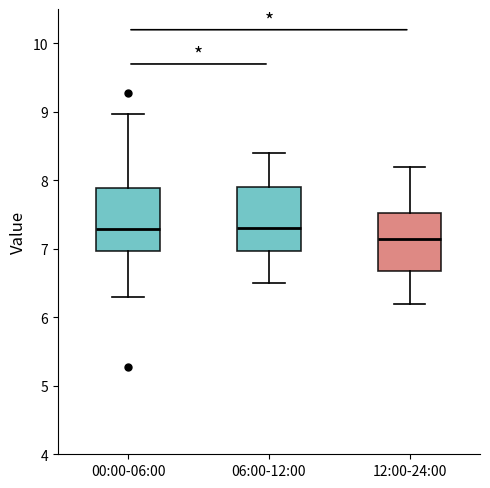

Reading left to right, read every box against the y-axis: the position of its median line, the range the box covers, and the ends of its whiskers. The values are not printed on the chart, so give them approximately, as read against the axis.

00:00-06:00: median 7.3, box 7.0 to 7.9, whiskers 6.3 to 9.0
06:00-12:00: median 7.3, box 7.0 to 7.9, whiskers 6.5 to 8.4
12:00-24:00: median 7.2, box 6.7 to 7.5, whiskers 6.2 to 8.2